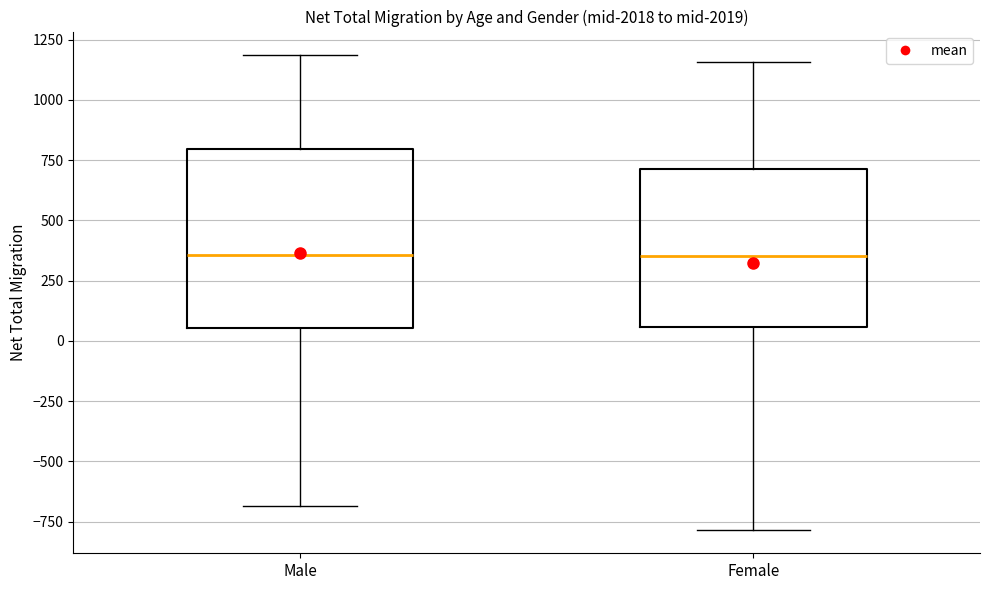

Where does the upper whisker of the box for Male end on the y-axis? The values are not printed on the chart, so give them approximately, as read against the axis.

1200